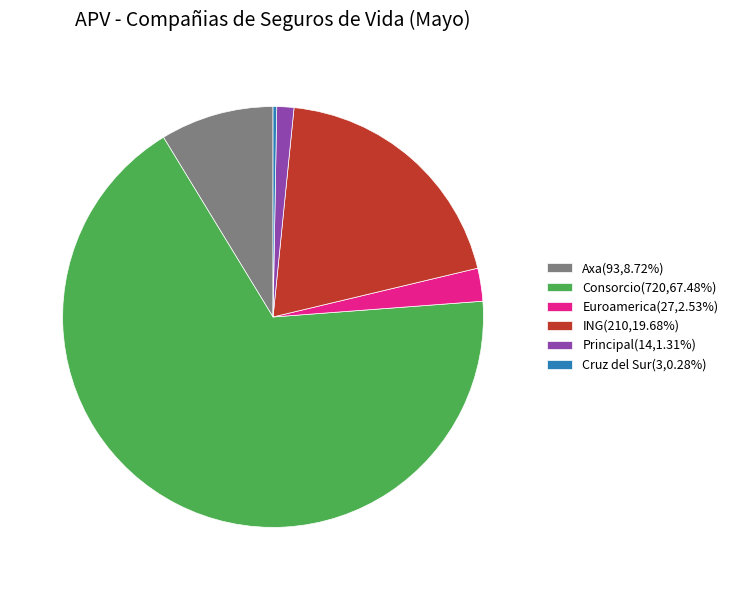

What is the smallest slice in the pie chart?

Cruz del Sur